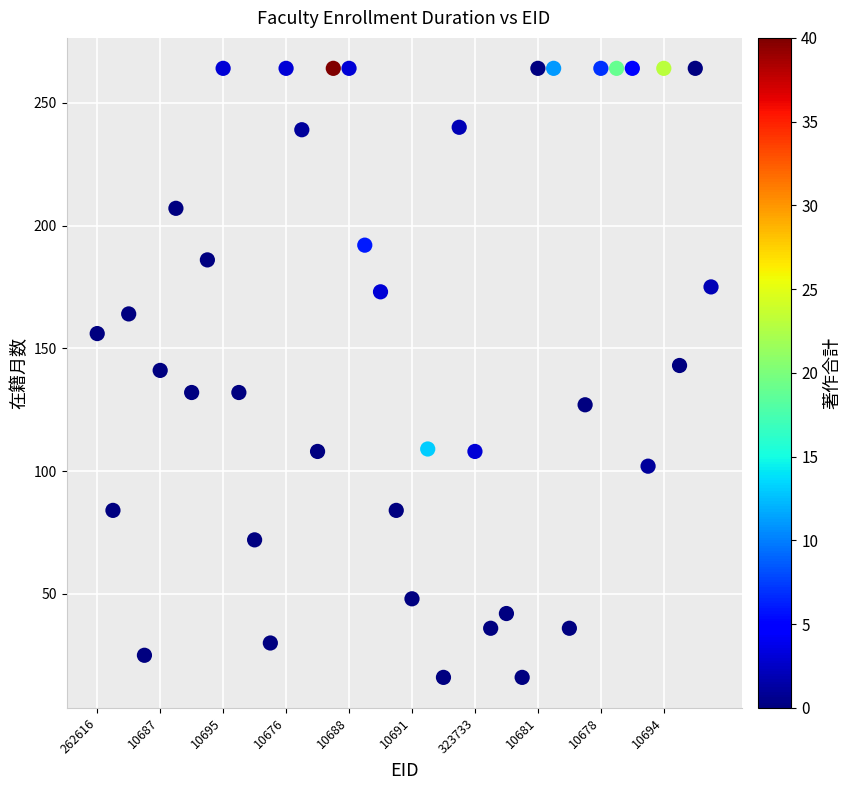

What is the range of Y values (max minus min)?

248